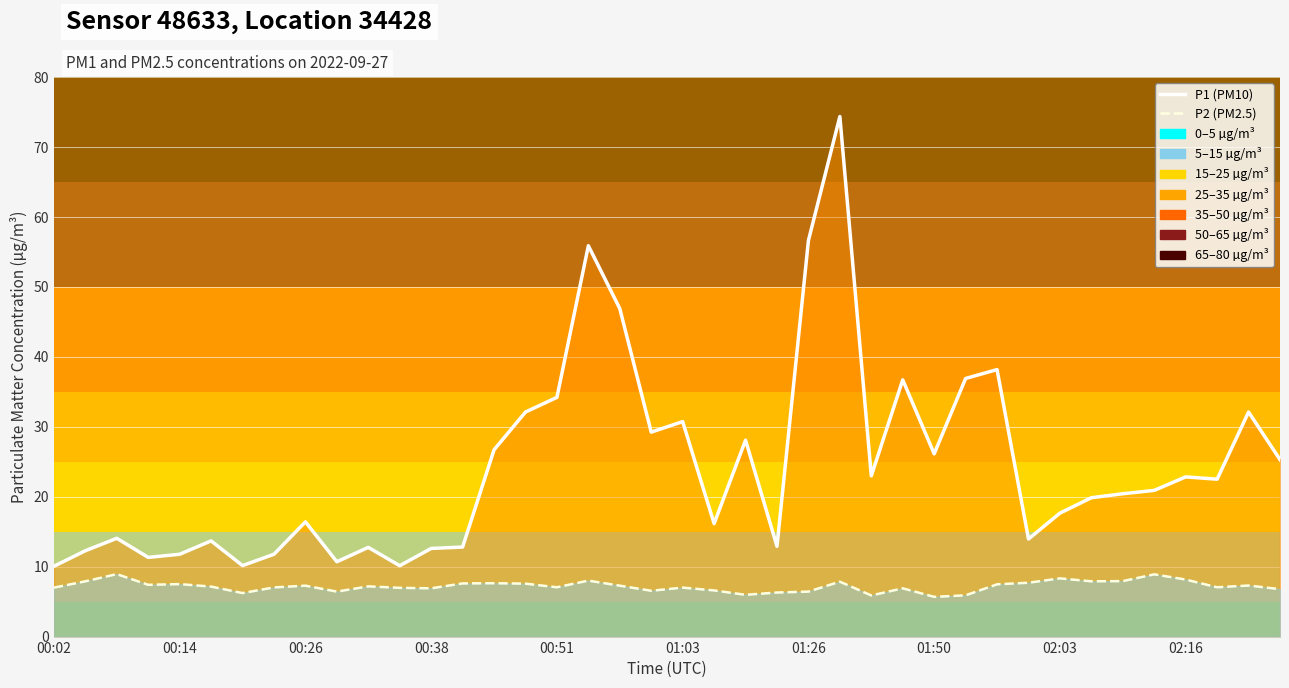

Is it true that P1 line equals 28.1 at 00:26?

False